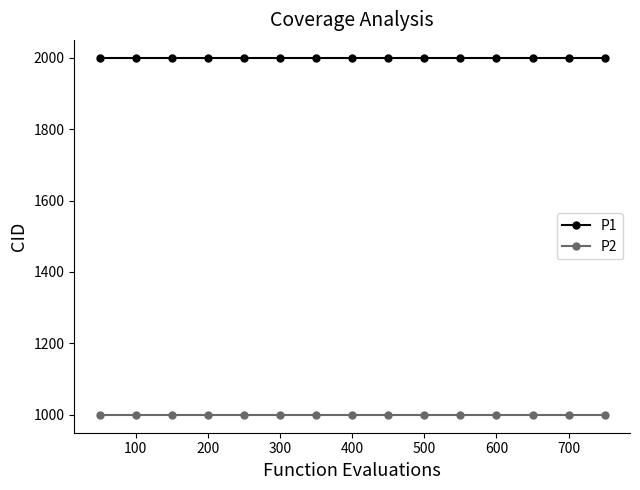

What are all the series names shown in the legend?

P1, P2